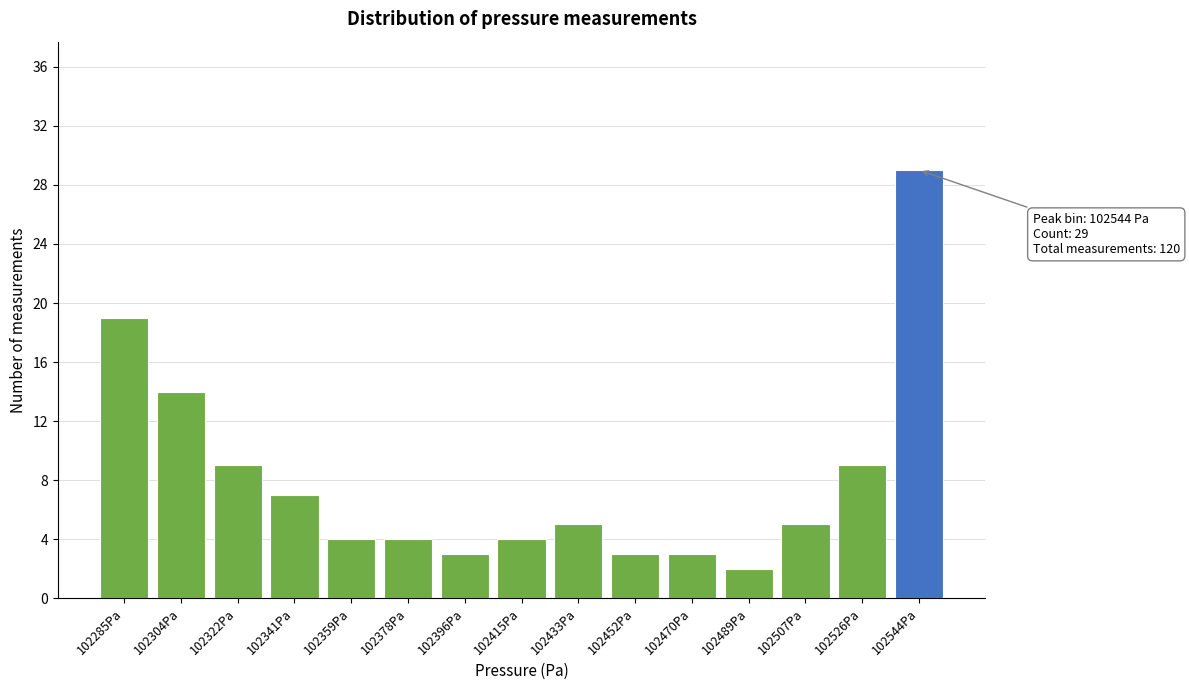

Over which range of the x-axis is the bar tallest?

102534 to 102554